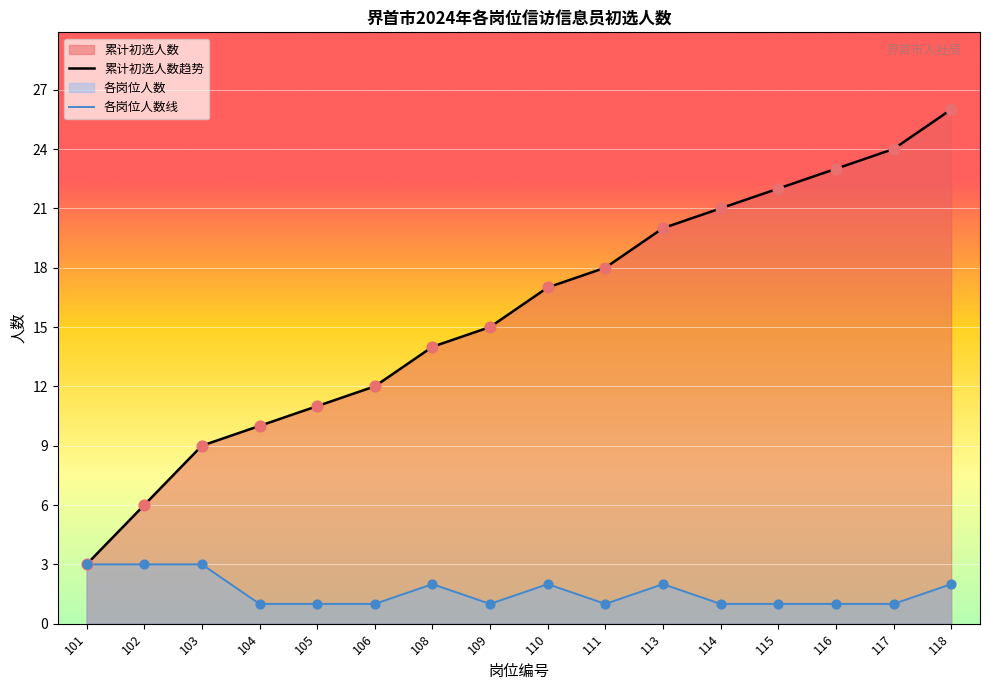

Which series has the widest spread of Y values?

累计初选人数趋势